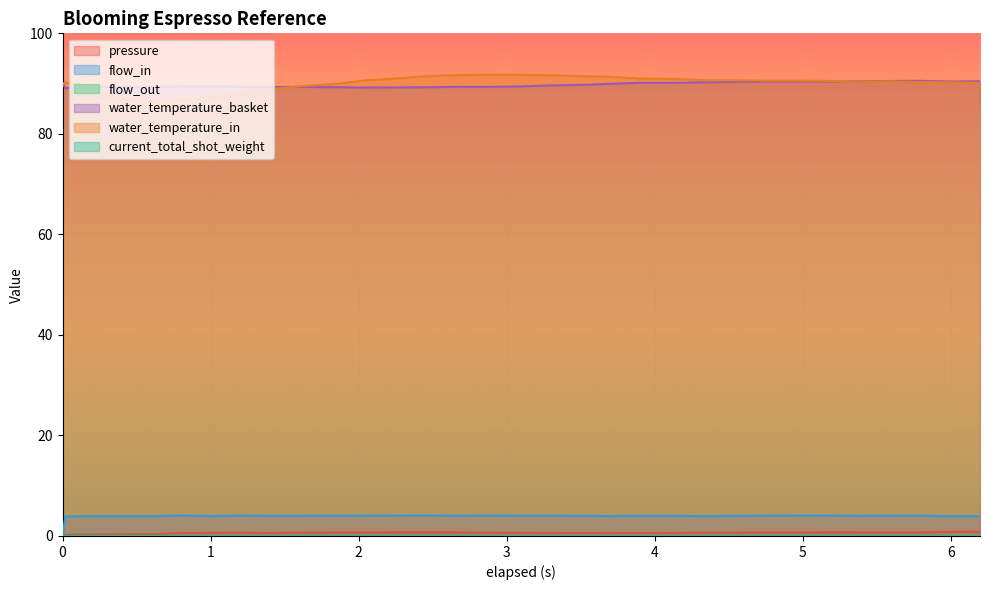

What is the total value across all series at 4.548?

185.6